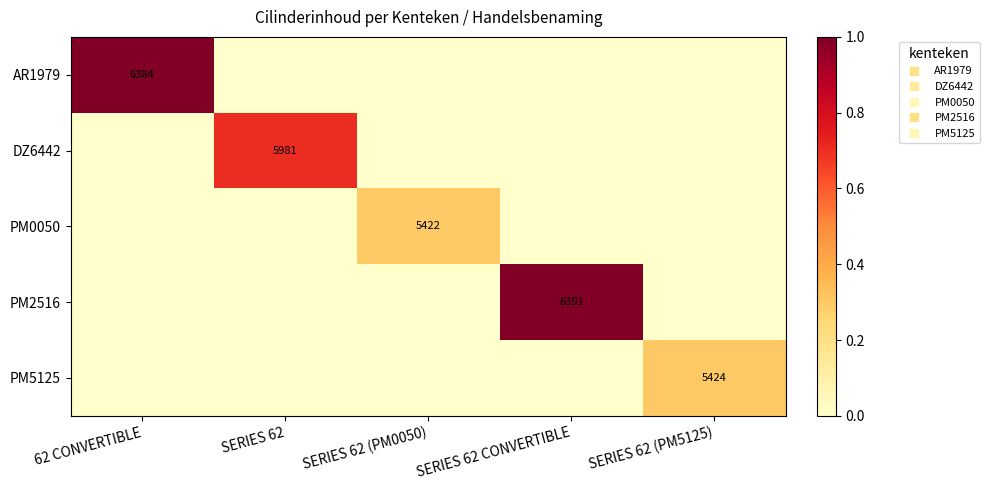

What is the spread (max minus min) of values at SERIES 62?

0.7